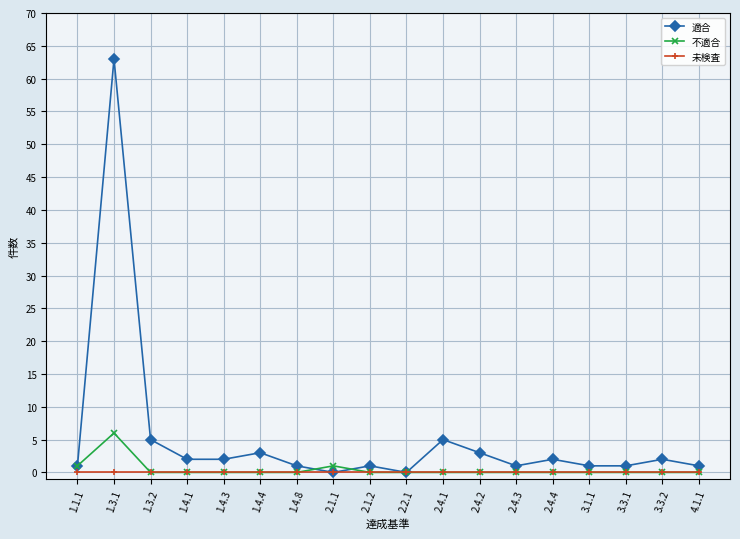

What is the highest value of the 適合 series?

63